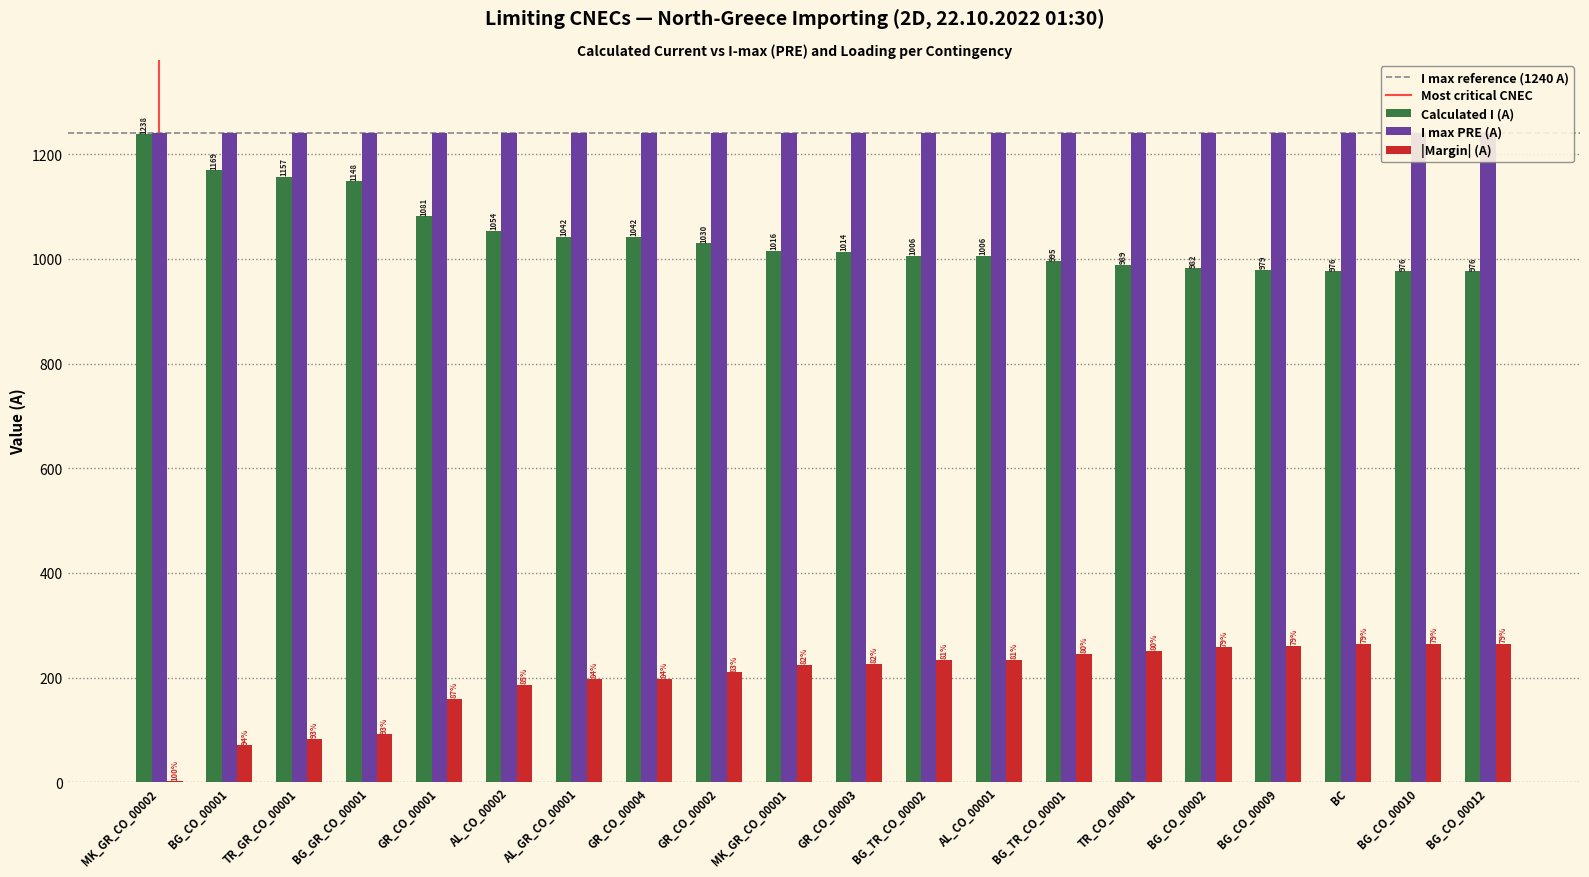

Reading left to right, extract all data points from this chart.

Calculated I (A): 1238	1169	1157	1148	1081	1054	1042	1042	1030	1016	1014	1006	1006	995	989	982	979	976	976	976
Margin (A): 2	71	83	92	159	186	198	198	210	224	226	234	234	245	251	258	261	264	264	264